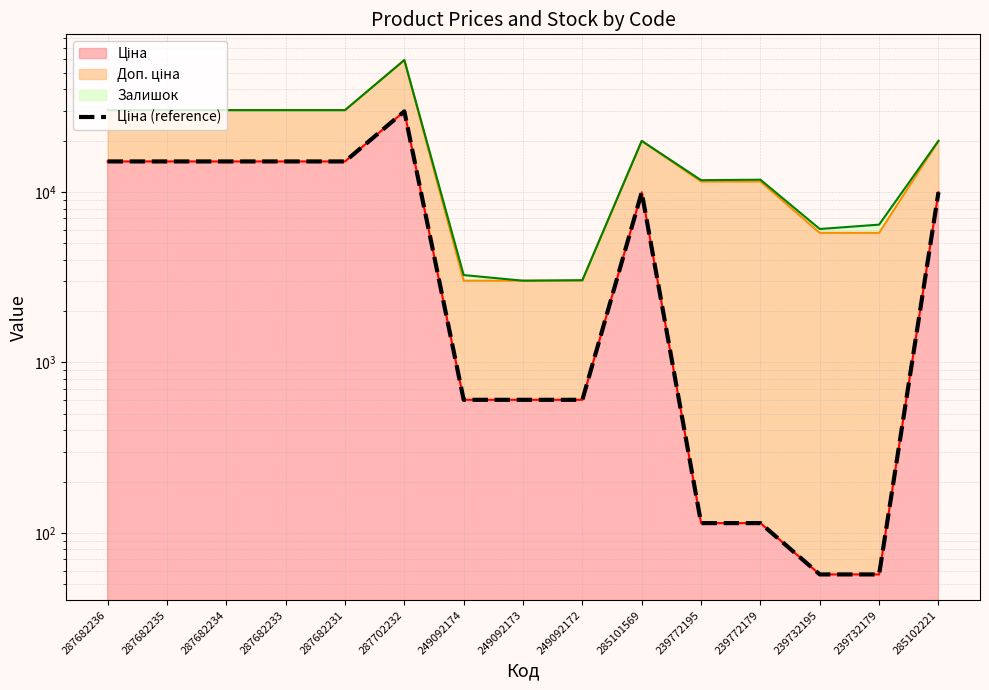

What is the value of the 5th point from the left?

15120.0